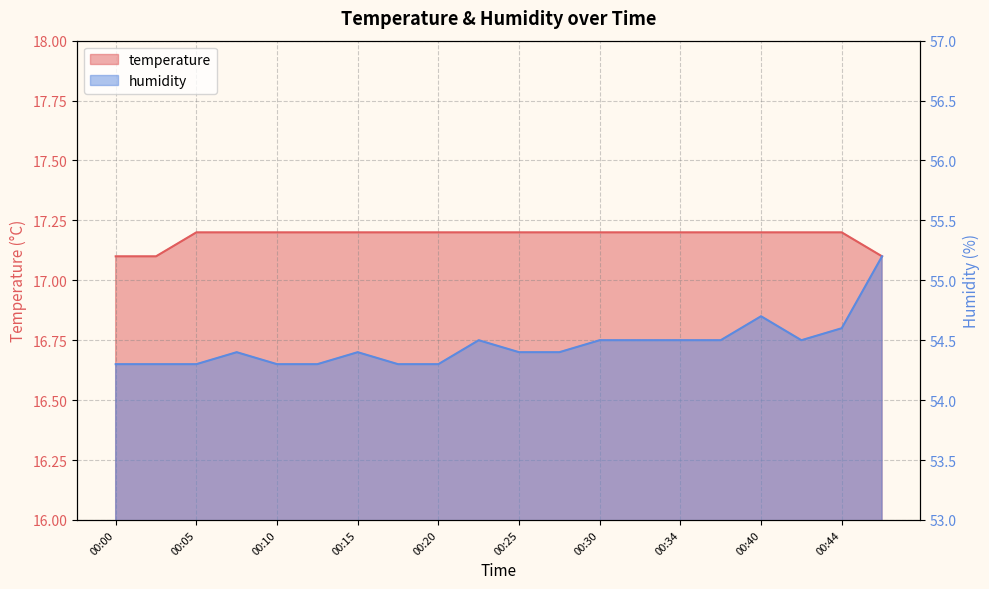

The value of temperature at 00:20 is 26.4. True or false?

False